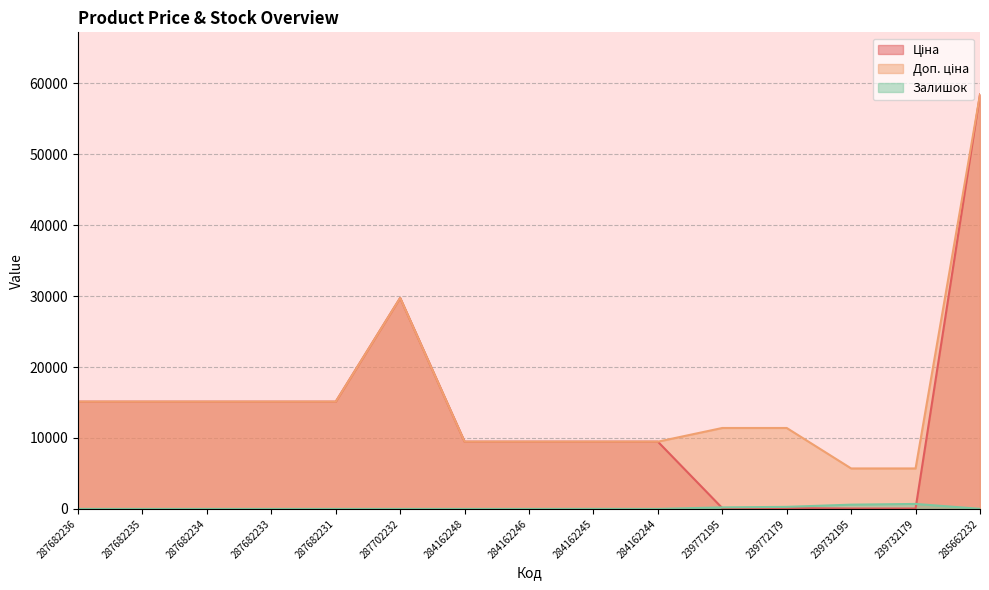

At how many categories does at least one series exceed 29711?

2